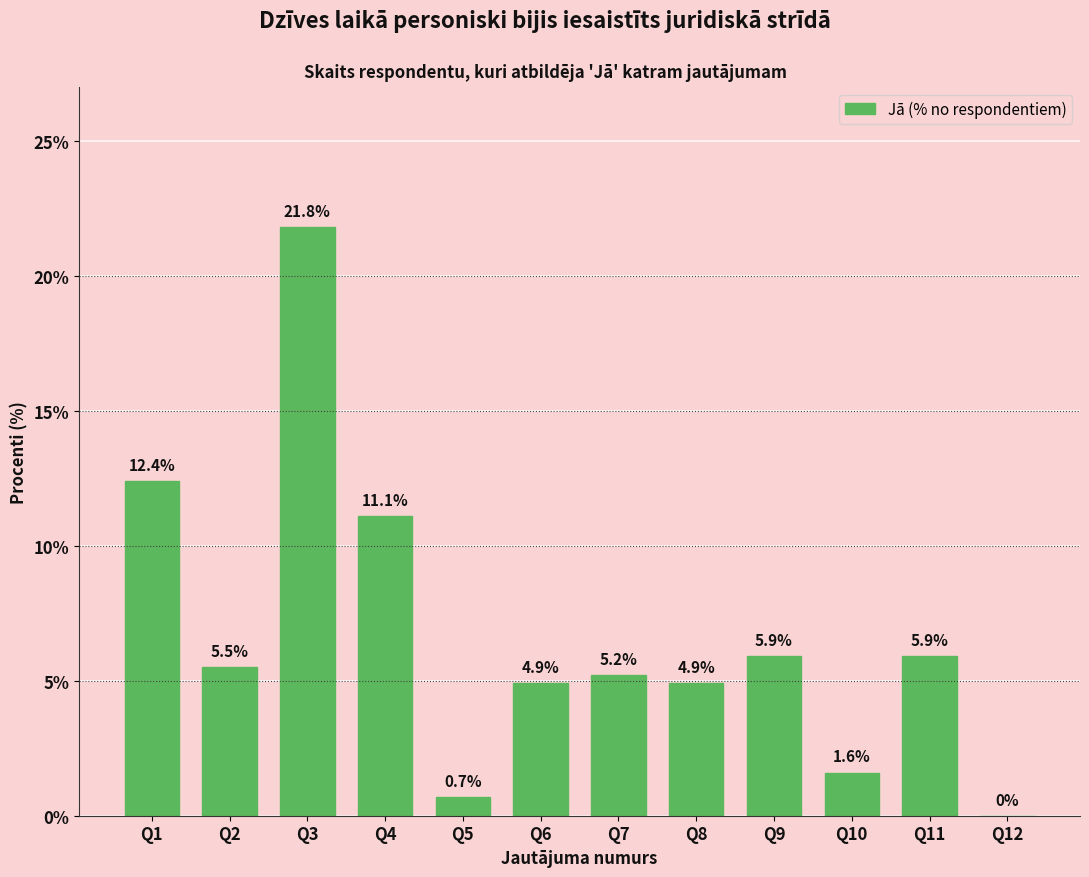

Reading right to left, what are all the values shown in this chart?

Q12=0.0	Q11=5.9	Q10=1.6	Q9=5.9	Q8=4.9	Q7=5.2	Q6=4.9	Q5=0.7	Q4=11.1	Q3=21.8	Q2=5.5	Q1=12.4